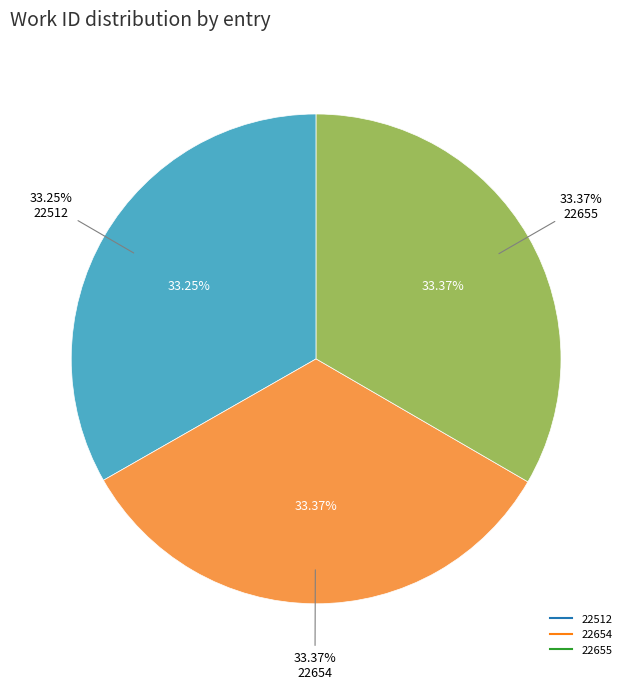

Rank the categories by value from lowest to highest.

22512, 22654, 22655